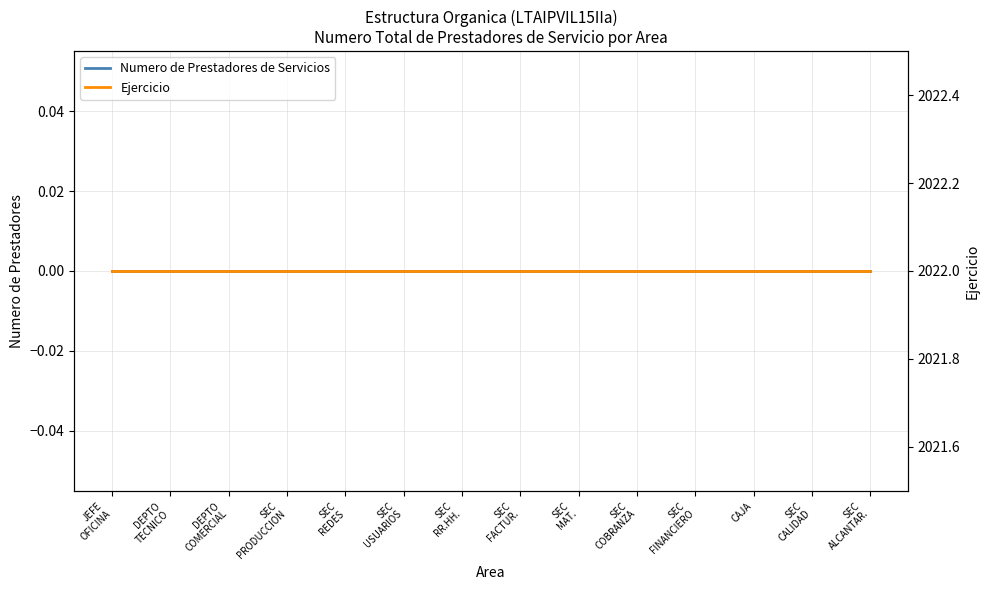

Rank the series by their average value, from lowest to highest.

Numero de Prestadores de Servicios, Ejercicio